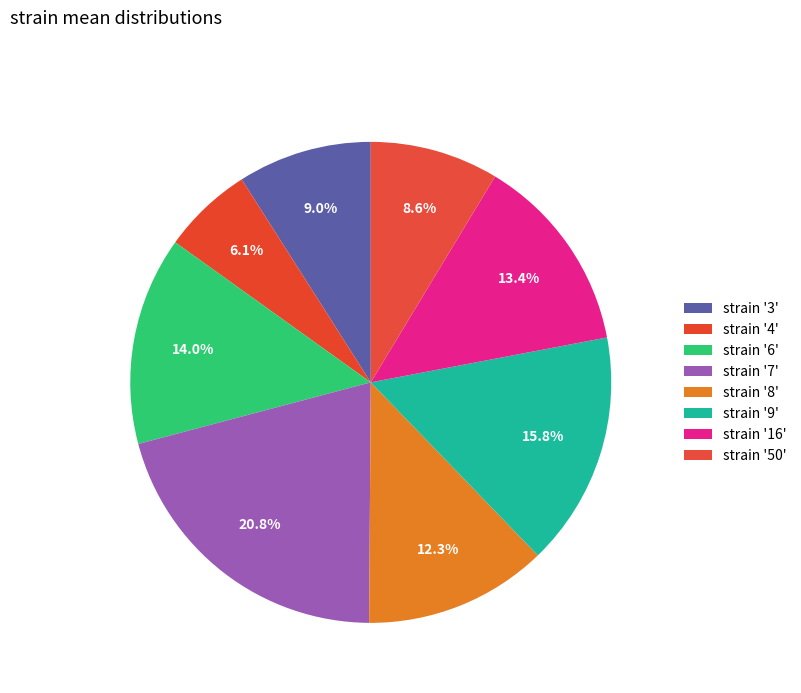

How many slices are in this pie chart?

8